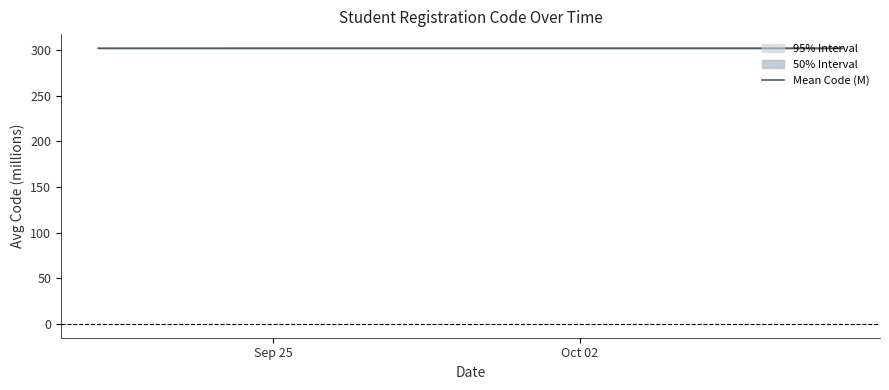

What is the greatest value displayed?

302.0